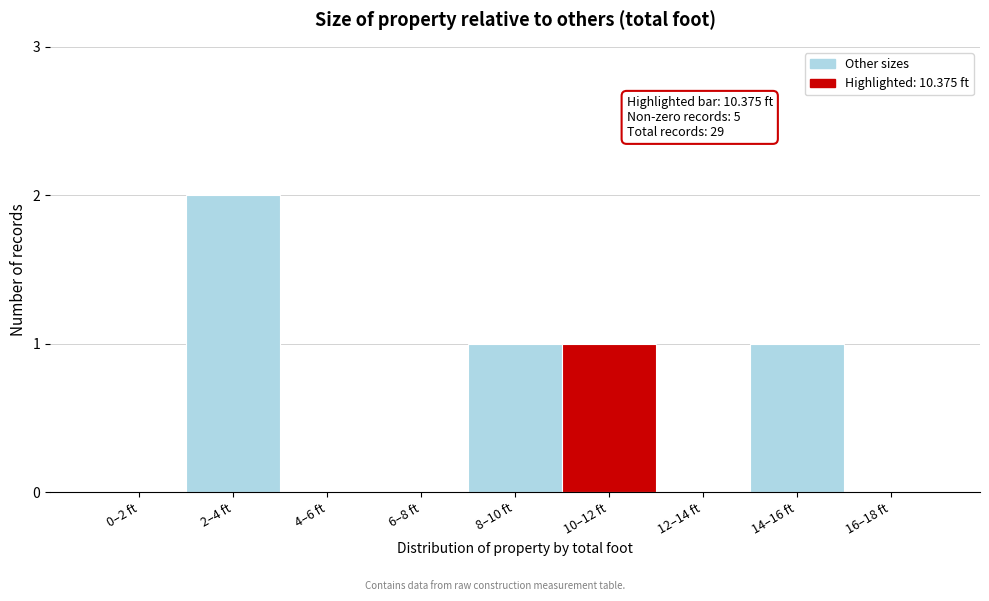

Reading right to left, transcribe all the data shown in this chart.

16–18 ft=0	14–16 ft=1	12–14 ft=0	10–12 ft=1	8–10 ft=1	6–8 ft=0	4–6 ft=0	2–4 ft=2	0–2 ft=0